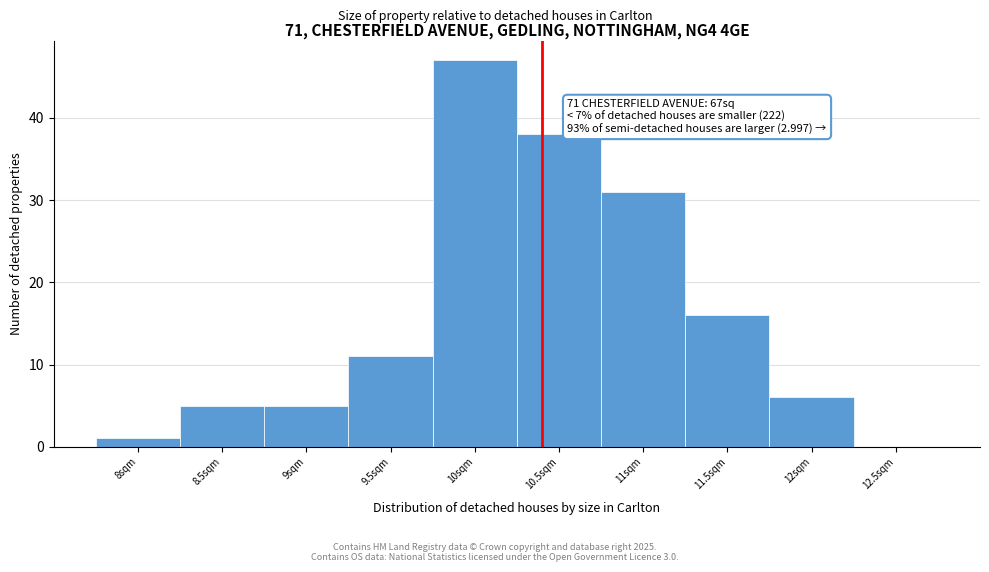

Reading right to left, transcribe all the data shown in this chart.

12.5sqm=0	12sqm=6	11.5sqm=16	11sqm=31	10.5sqm=38	10sqm=47	9.5sqm=11	9sqm=5	8.5sqm=5	8sqm=1